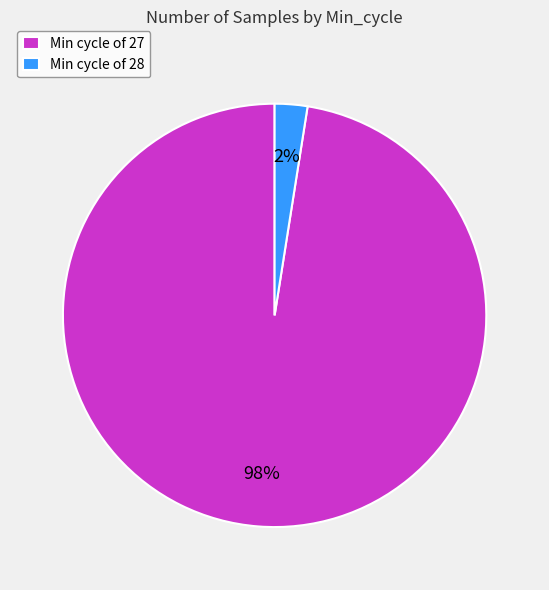

Which has a higher value, Min cycle of 28 or Min cycle of 27?

Min cycle of 27